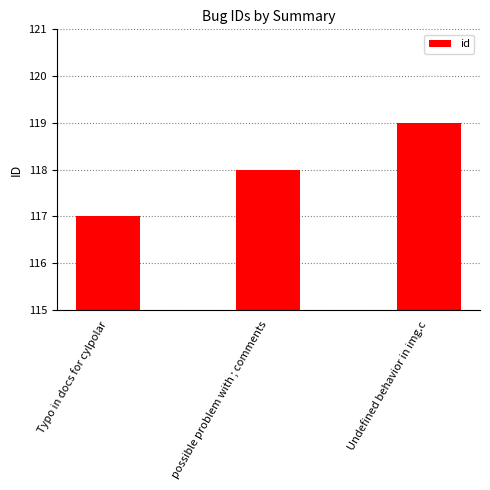

Does the chart contain stacked bars?

No